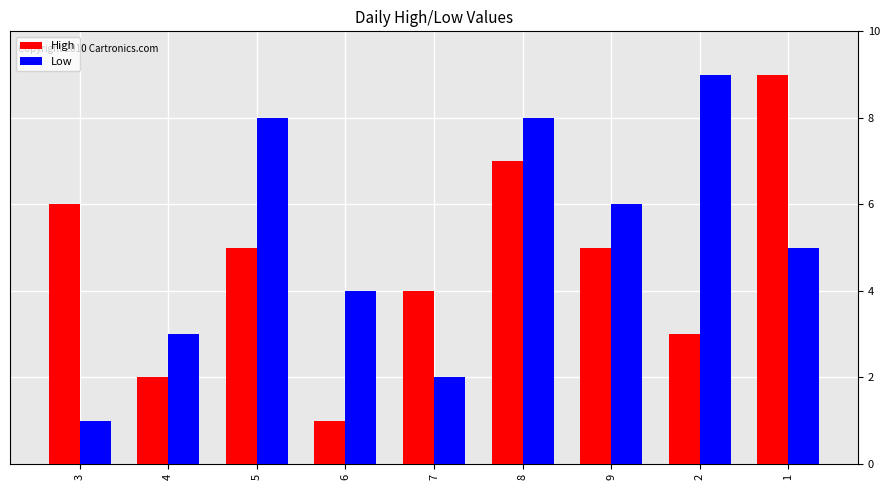

What is the approximate value of High at 3?

6